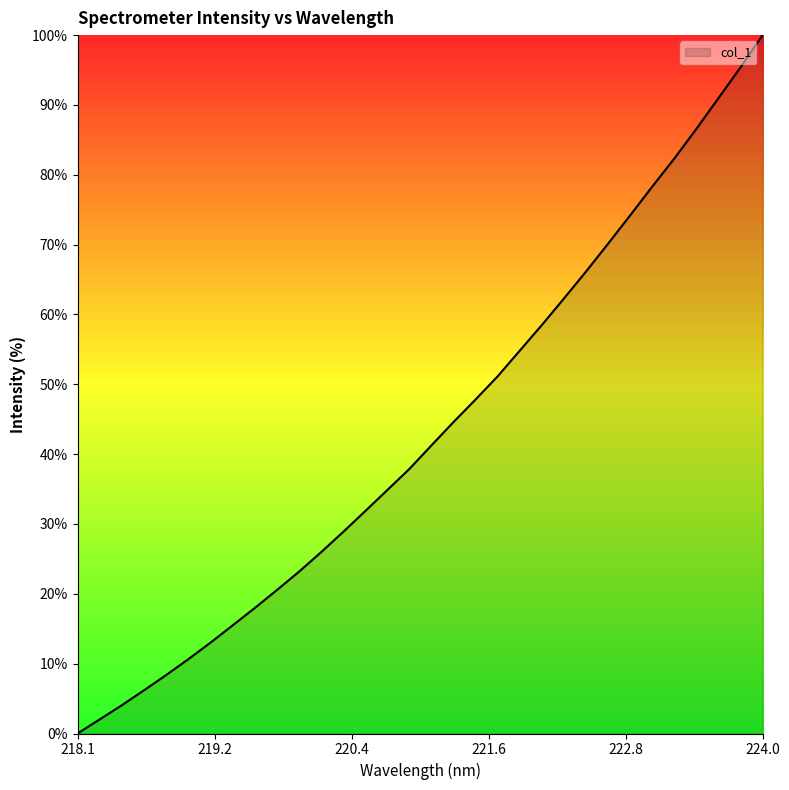

What is the maximum value shown in the chart?

100.0